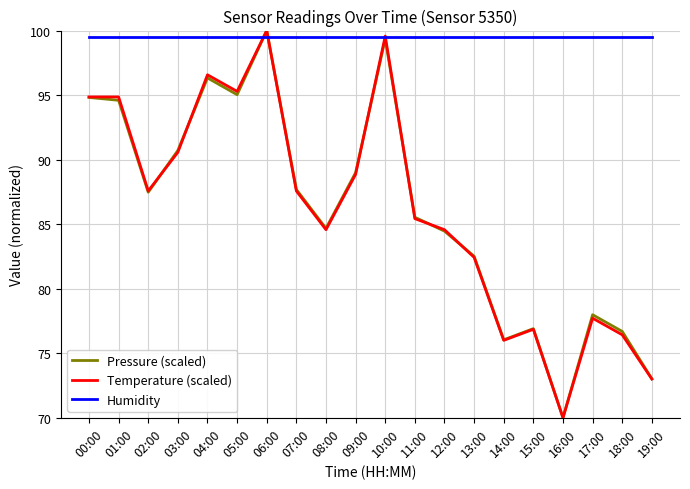

What is the total value across all series at 14:00?

251.5